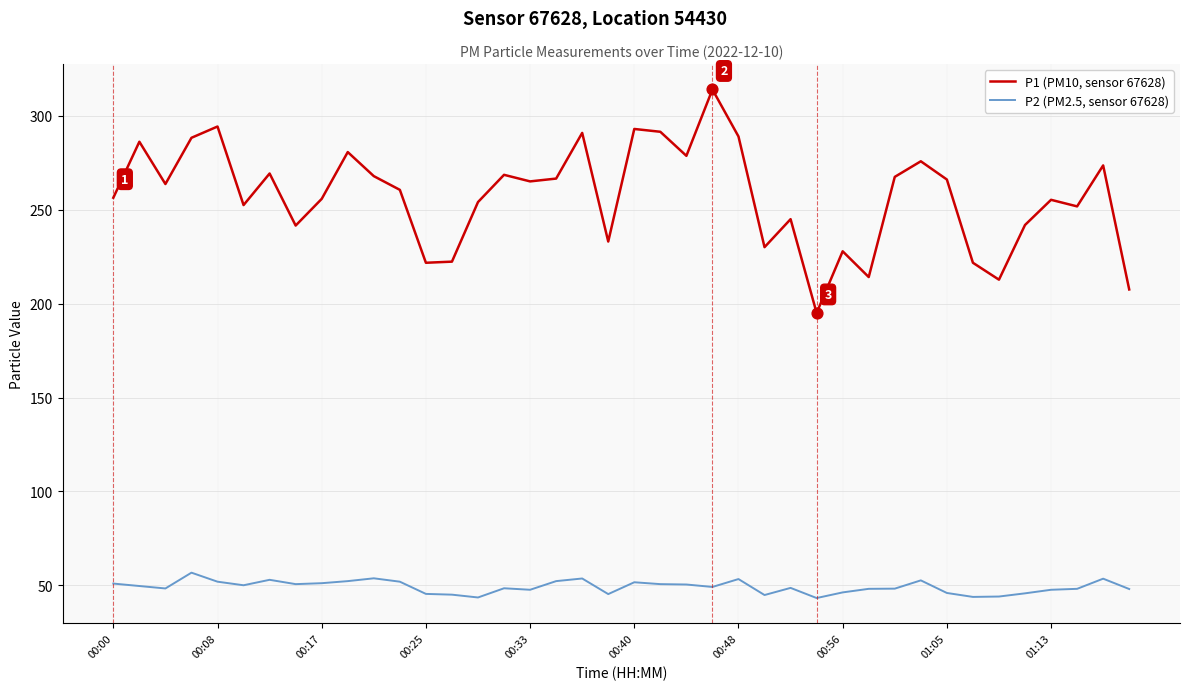

Which series has the largest range (max minus min)?

P1 (PM10, sensor 67628)